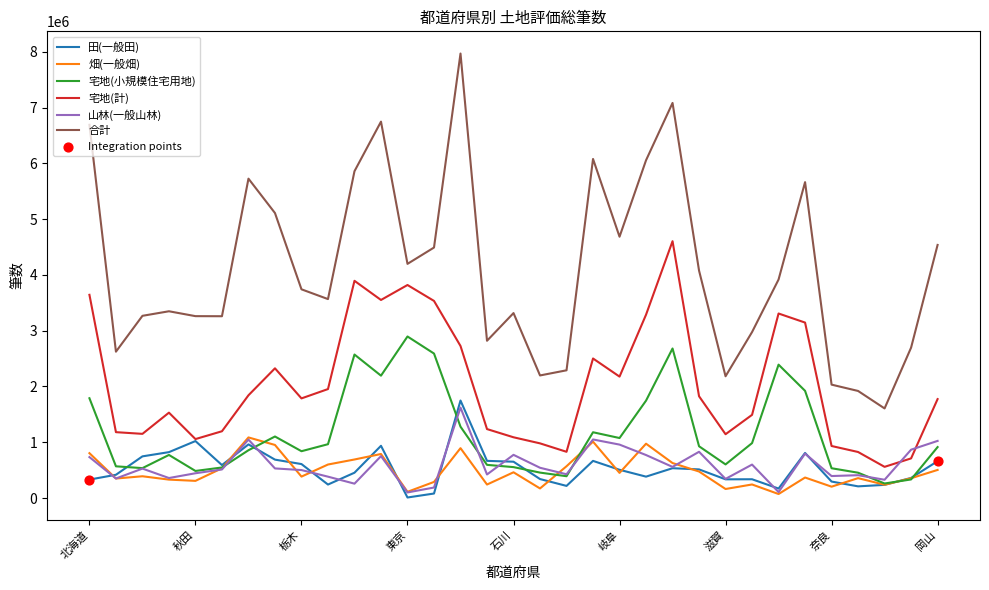

What is the minimum value for 宅地(小規模住宅用地)?

260671